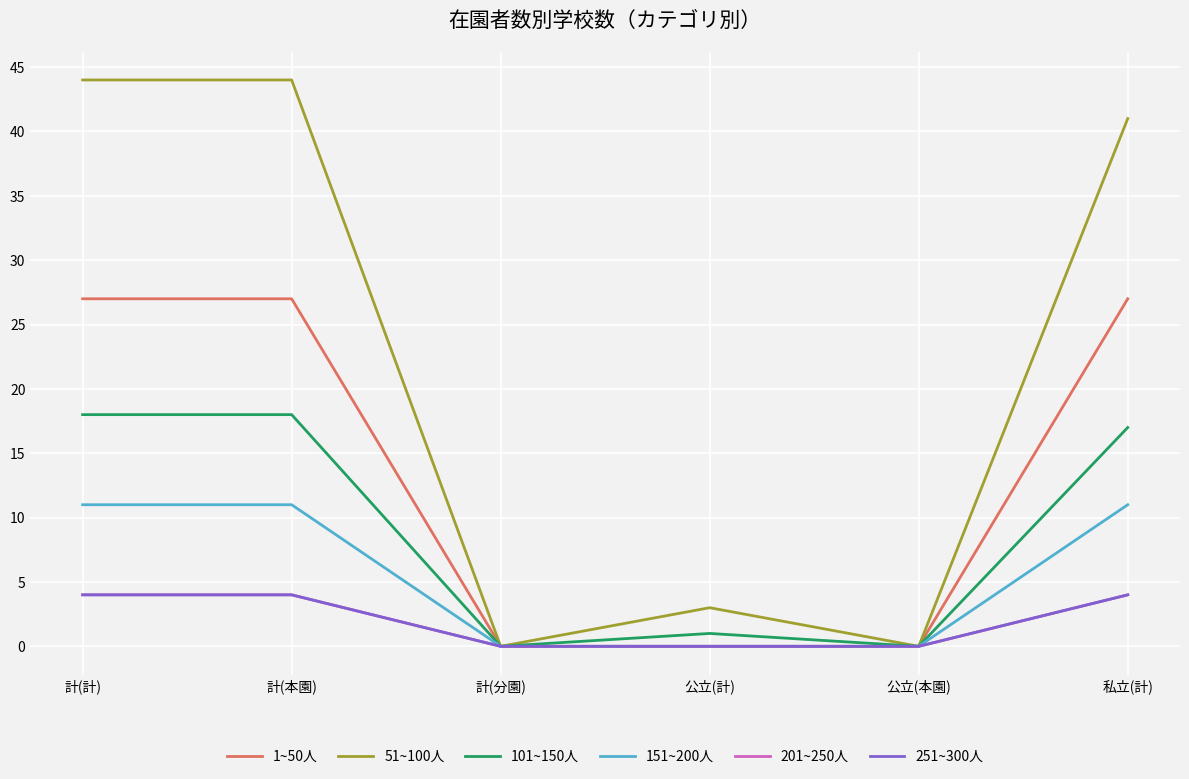

Which has a higher value, 計(本園) or 公立(本園)?

計(本園)